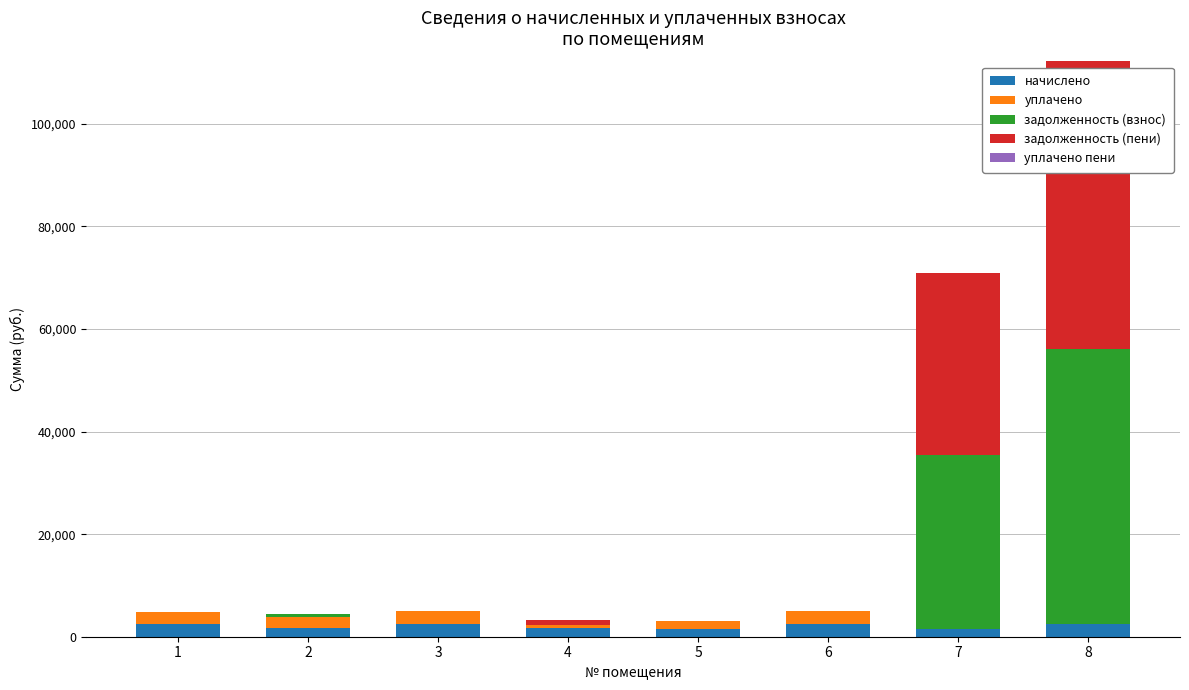

How many categories are shown in the chart?

8